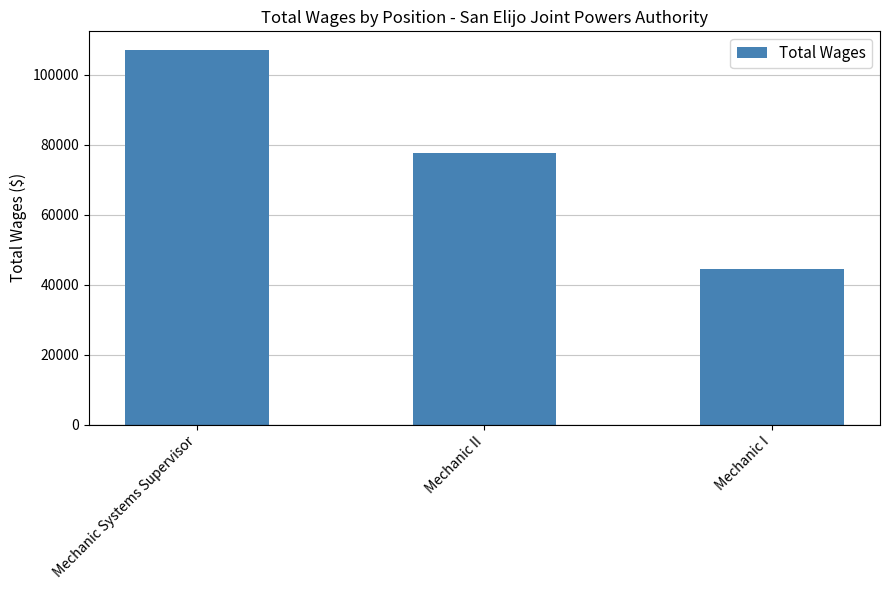

Rank the categories by value from lowest to highest.

Mechanic I, Mechanic II, Mechanic Systems Supervisor